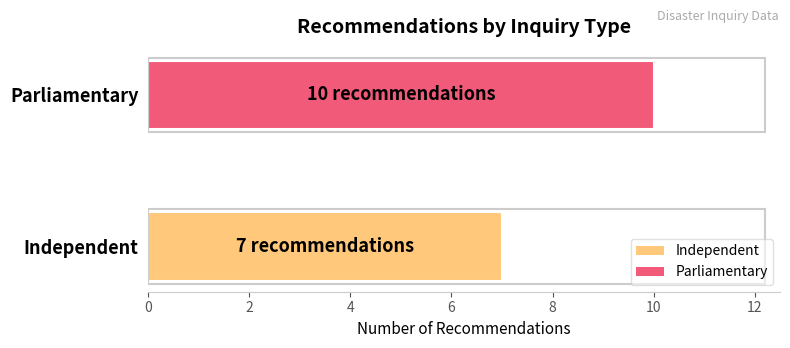

Reading bottom to top, extract all data points from this chart.

Independent=7	Parliamentary=10